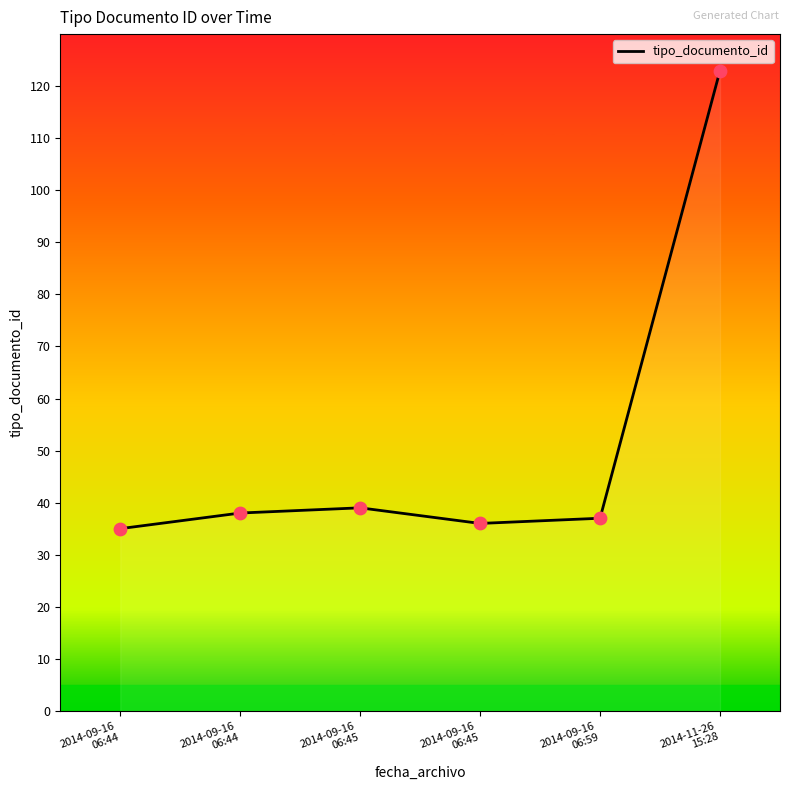

Approximately how many times larger is the value at 2014-11-26
15:28 compared to 2014-09-16
06:45?

3.2